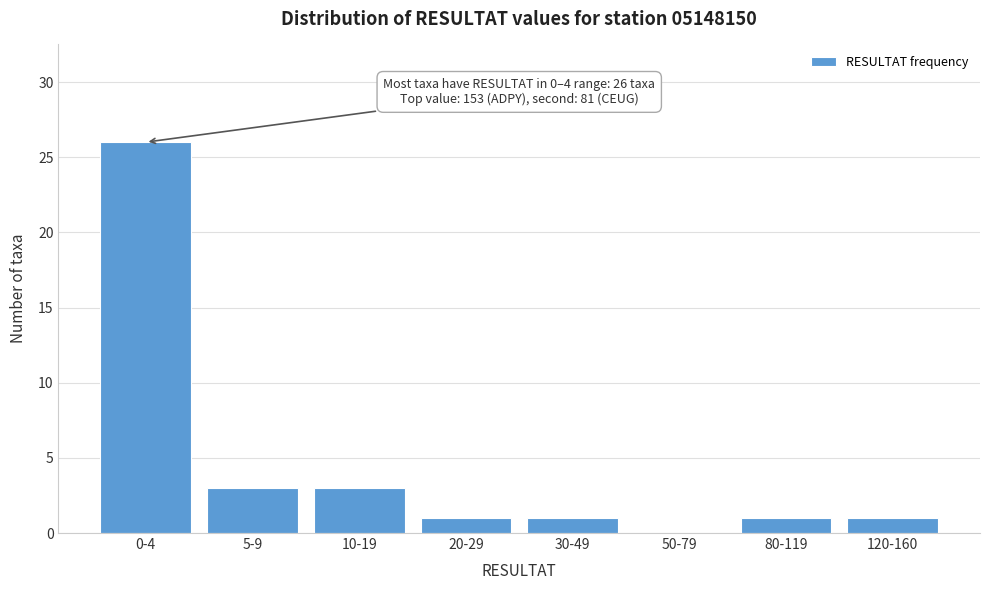

Reading left to right, transcribe all the data shown in this chart.

0-4=26	5-9=3	10-19=3	20-29=1	30-49=1	50-79=0	80-119=1	120-160=1